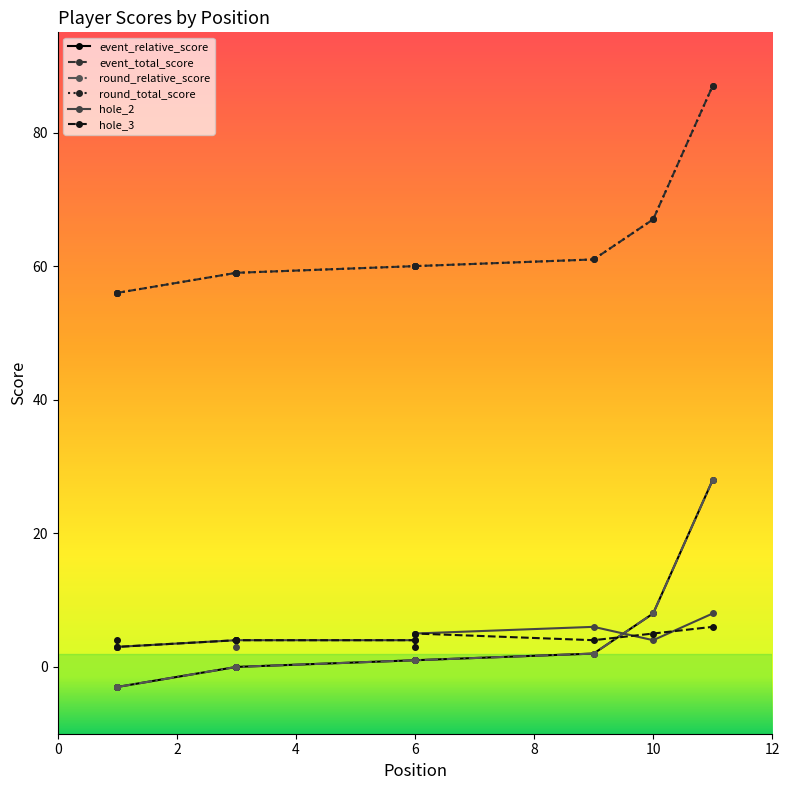

Does the chart display data point markers on the line(s)?

Yes